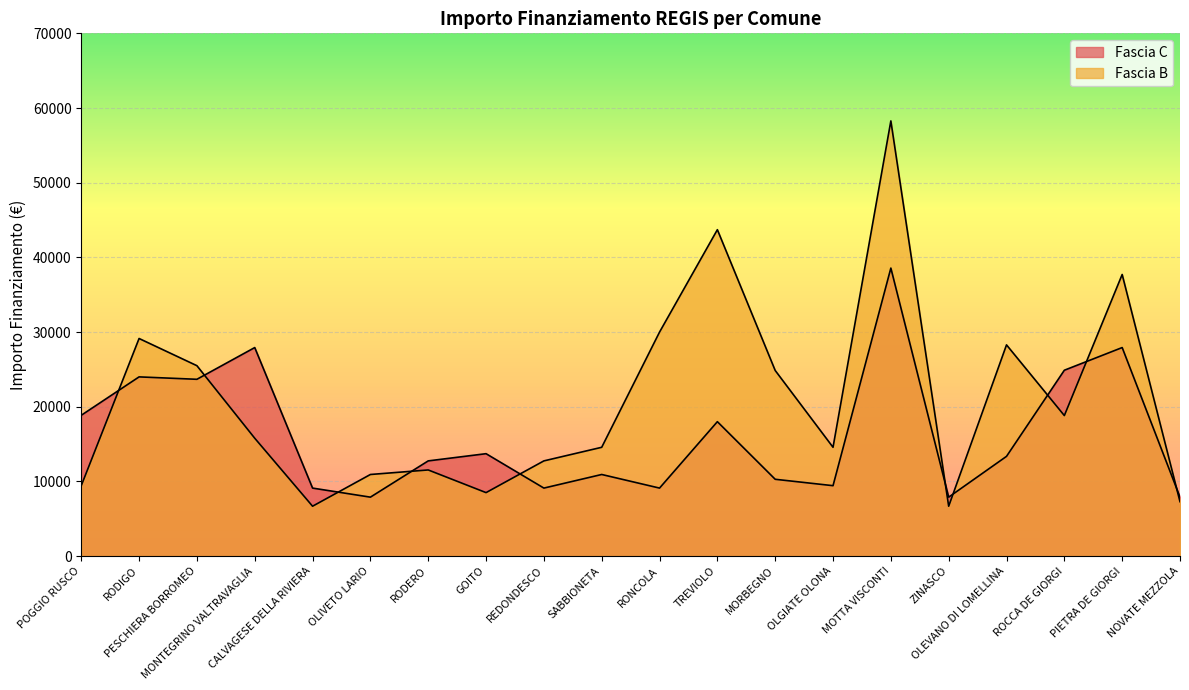

What is the maximum value shown in the chart?

58272